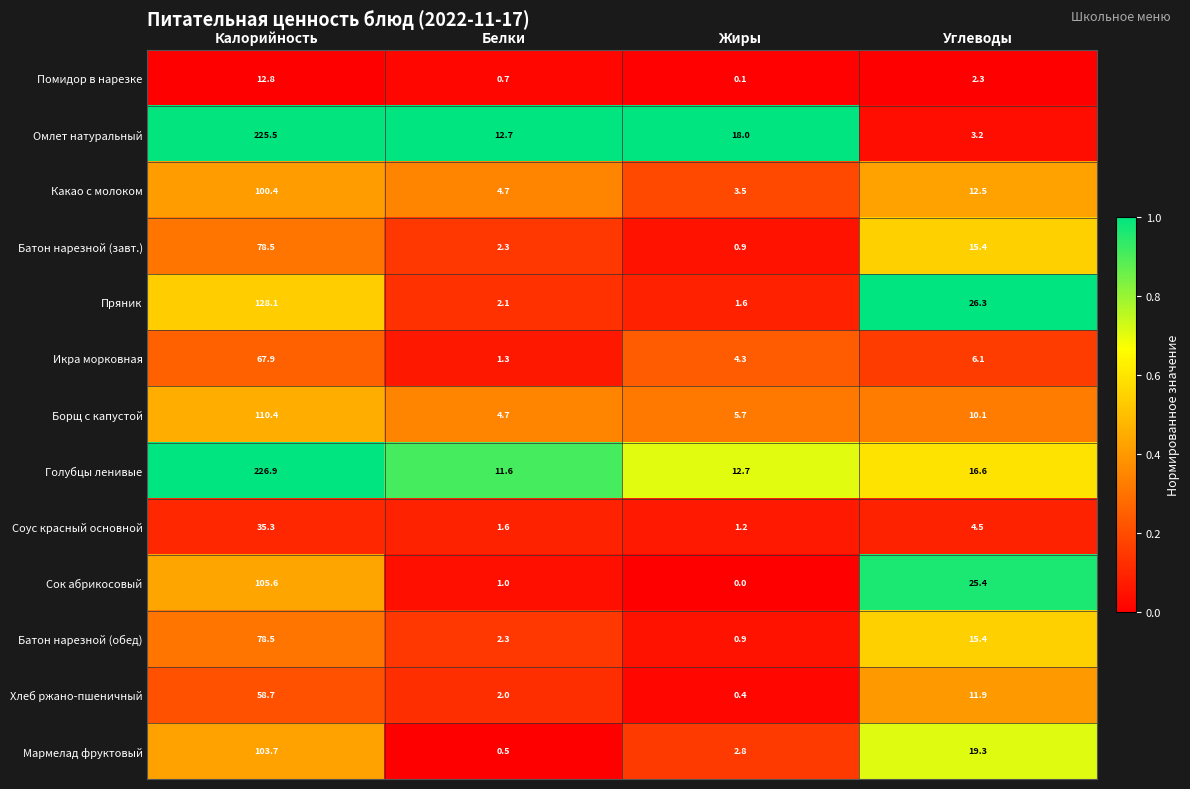

At which category does the chart reach its peak across all series?

Калорийность